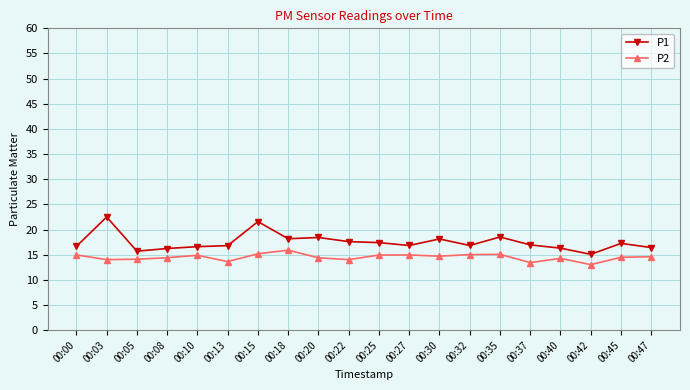

What is the difference between the highest and lowest values at 00:40?

2.0